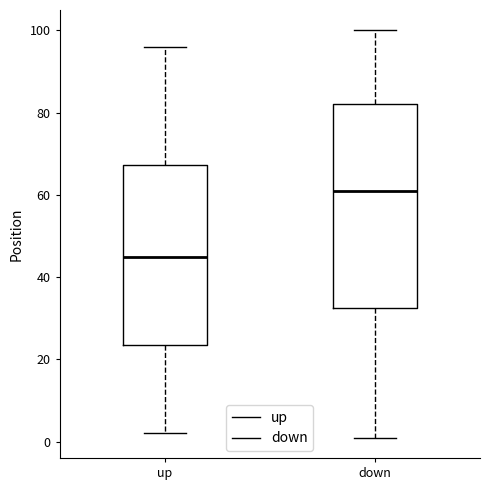

Which box's median line is the highest?

down